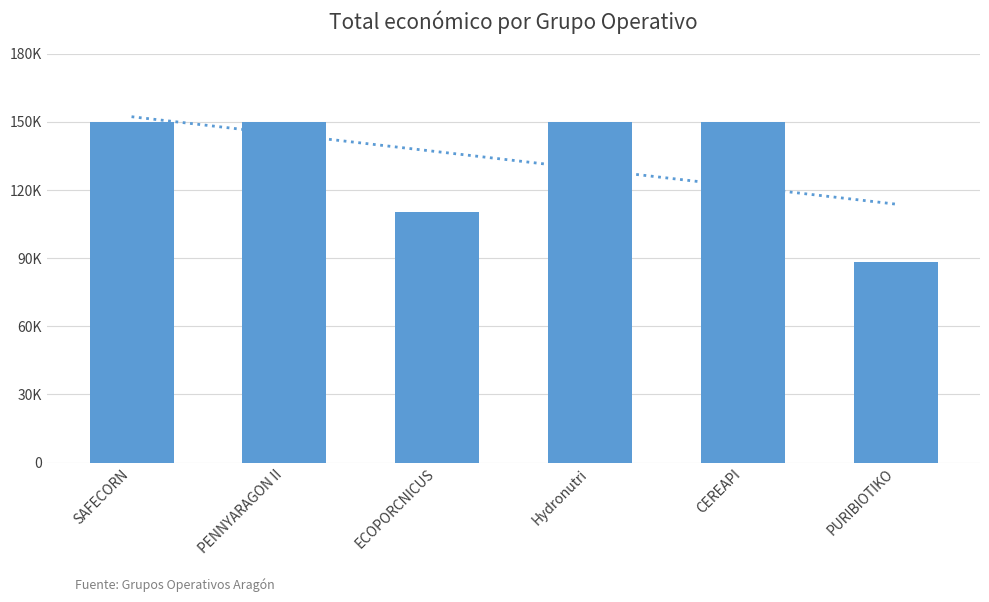

The value at PURIBIOTIKO is 153780. True or false?

False